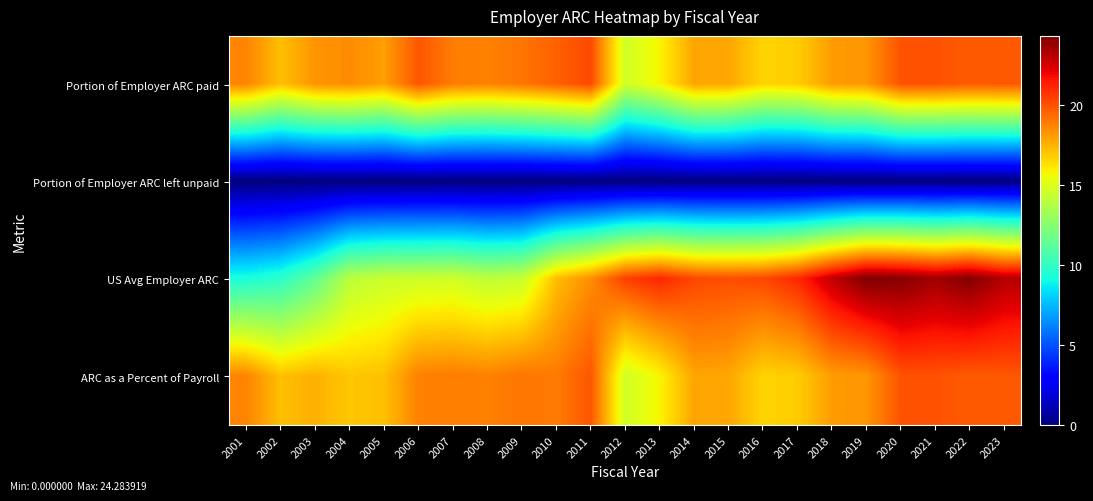

Reading left to right, extract all data points from this chart.

Portion of Employer ARC paid: 2001=18.7	2002=17.2	2003=18.3	2004=18.4	2005=18.0	2006=19.9	2007=18.9	2008=18.7	2009=19.1	2010=19.6	2011=20.2	2012=14.6	2013=15.8	2014=17.8	2015=17.8	2016=16.6	2017=16.8	2018=18.0	2019=18.2	2020=20.0	2021=20.0	2022=19.7	2023=19.8
Portion of Employer ARC left unpaid: 2001=0.0	2002=0.0	2003=0.0	2004=0.0	2005=0.0	2006=0.0	2007=0.0	2008=0.0	2009=0.0	2010=0.0	2011=0.0	2012=0.0	2013=0.0	2014=0.0	2015=0.0	2016=0.0	2017=0.0	2018=0.0	2019=0.0	2020=0.0	2021=0.0	2022=0.0	2023=0.0
US Avg Employer ARC: 2001=9.3	2002=9.8	2003=11.4	2004=14.0	2005=14.4	2006=14.5	2007=14.6	2008=14.1	2009=14.4	2010=17.2	2011=18.4	2012=20.4	2013=21.1	2014=20.3	2015=20.1	2016=20.2	2017=21.1	2018=22.9	2019=24.3	2020=24.1	2021=23.6	2022=24.2	2023=23.2
ARC as a Percent of Payroll: 2001=18.7	2002=17.2	2003=17.5	2004=17.0	2005=17.1	2006=18.8	2007=18.9	2008=18.7	2009=19.1	2010=18.9	2011=19.9	2012=14.6	2013=15.8	2014=17.8	2015=17.8	2016=16.6	2017=16.8	2018=18.0	2019=18.2	2020=20.0	2021=20.0	2022=19.7	2023=19.8